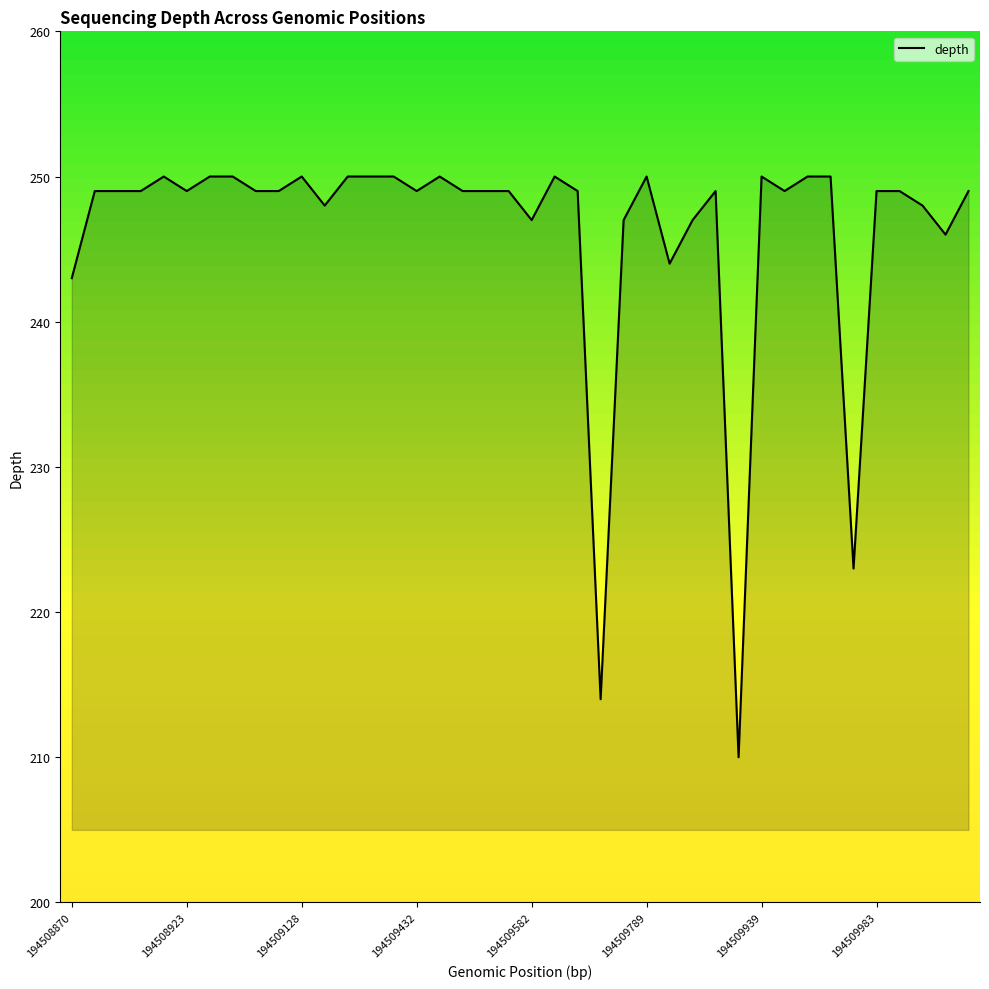

What is the minimum value shown in the chart?

210